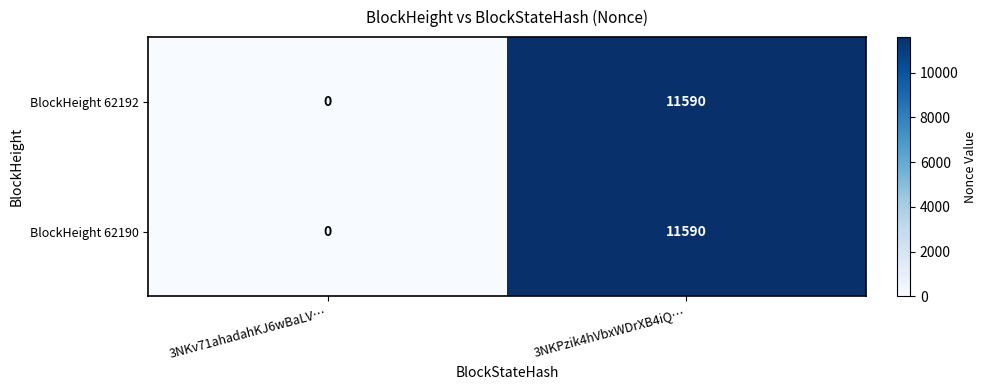

What is the difference between the maximum and minimum values in the BlockHeight 62192 series?

11590